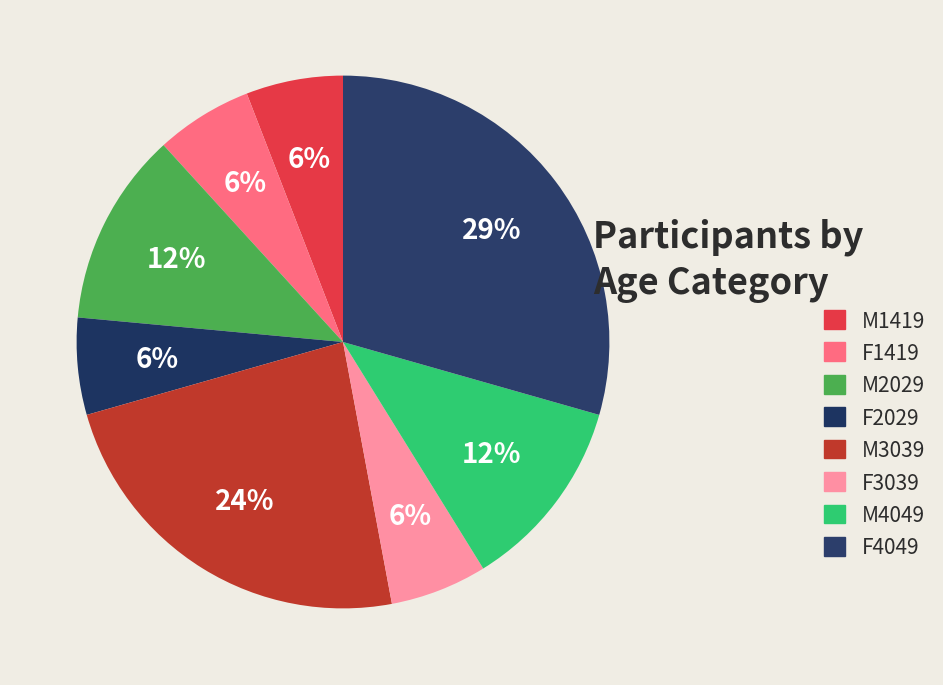

The M4049 slice represents 6% of the pie. True or false?

False